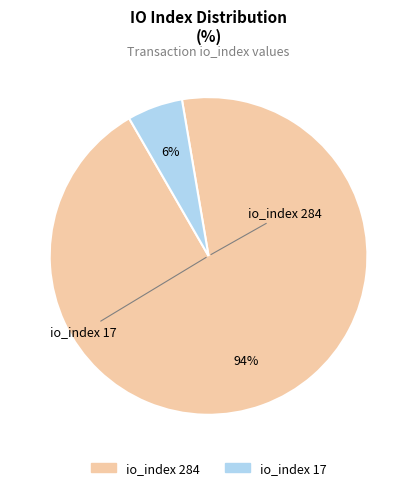

Count the number of slices in the pie.

2